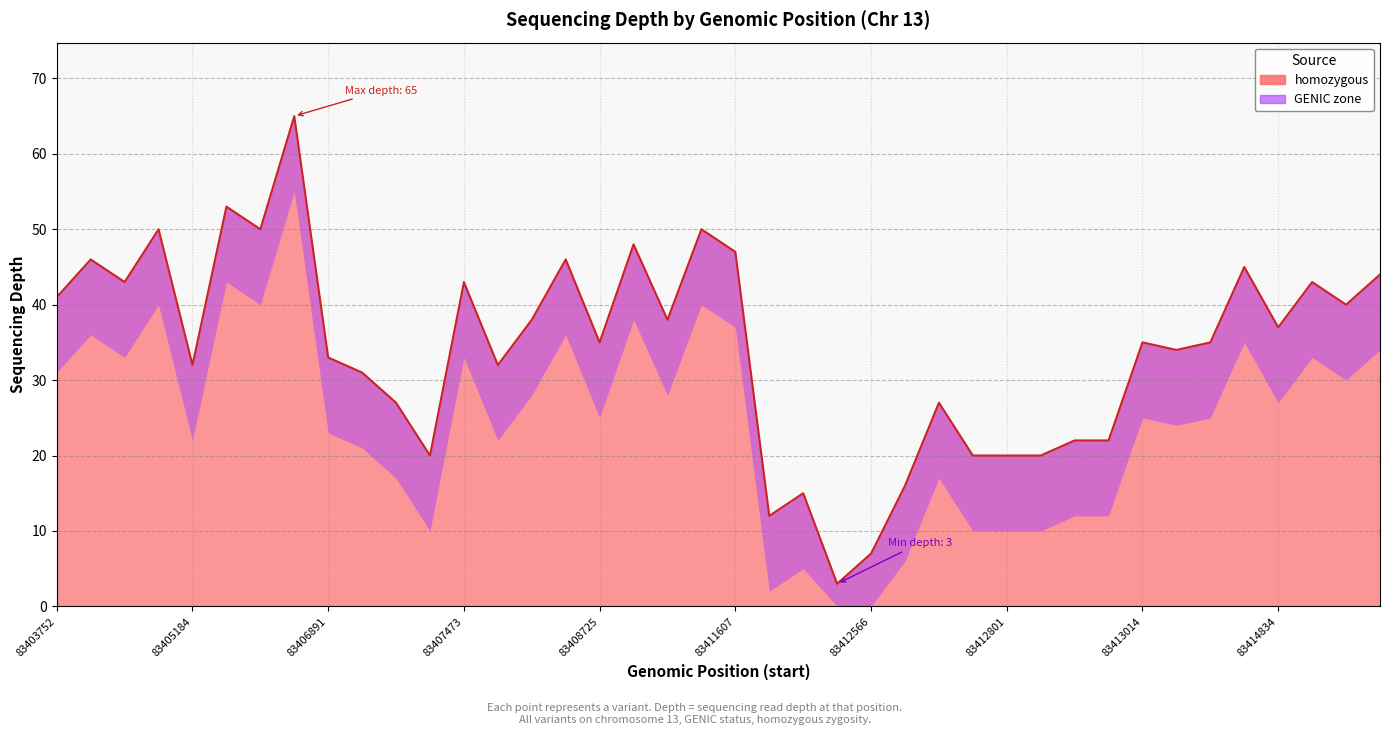

True or false: there are more than 0 points higher than both neighbors.

True